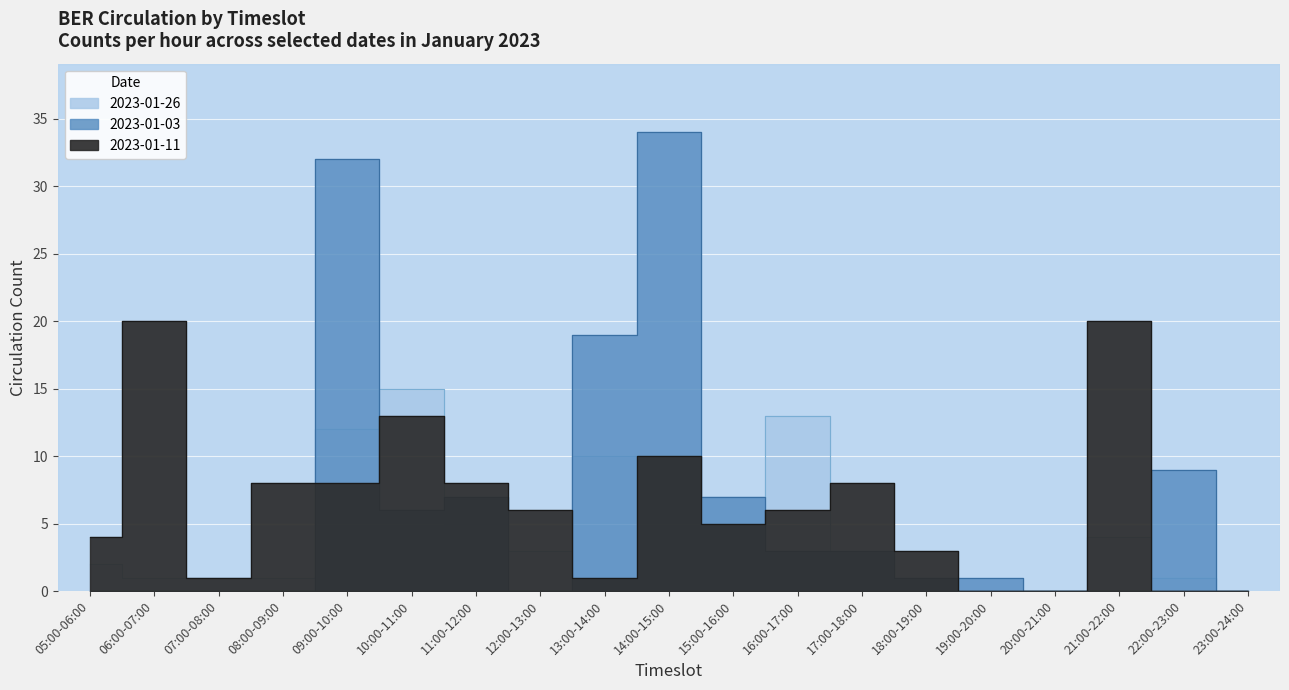

True or false: 2023-01-03 and 2023-01-26 cross at least once.

True